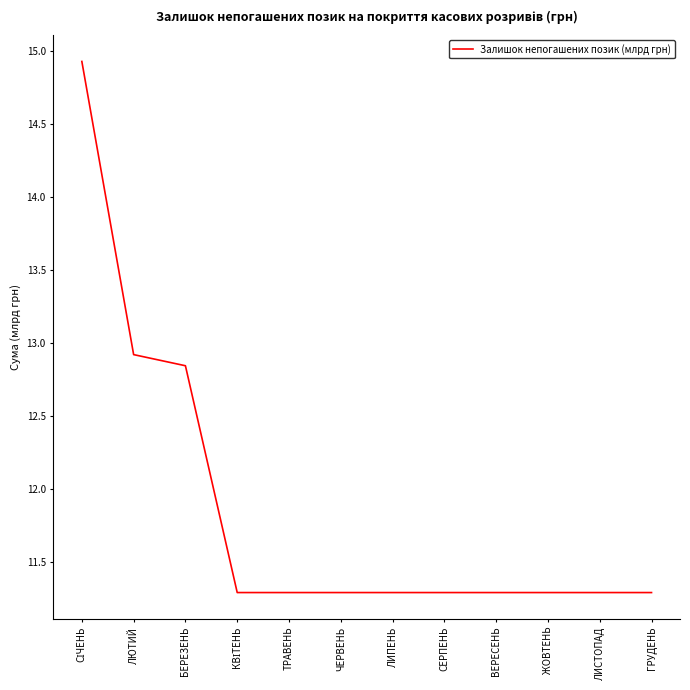

Does the chart have visible grid lines?

No